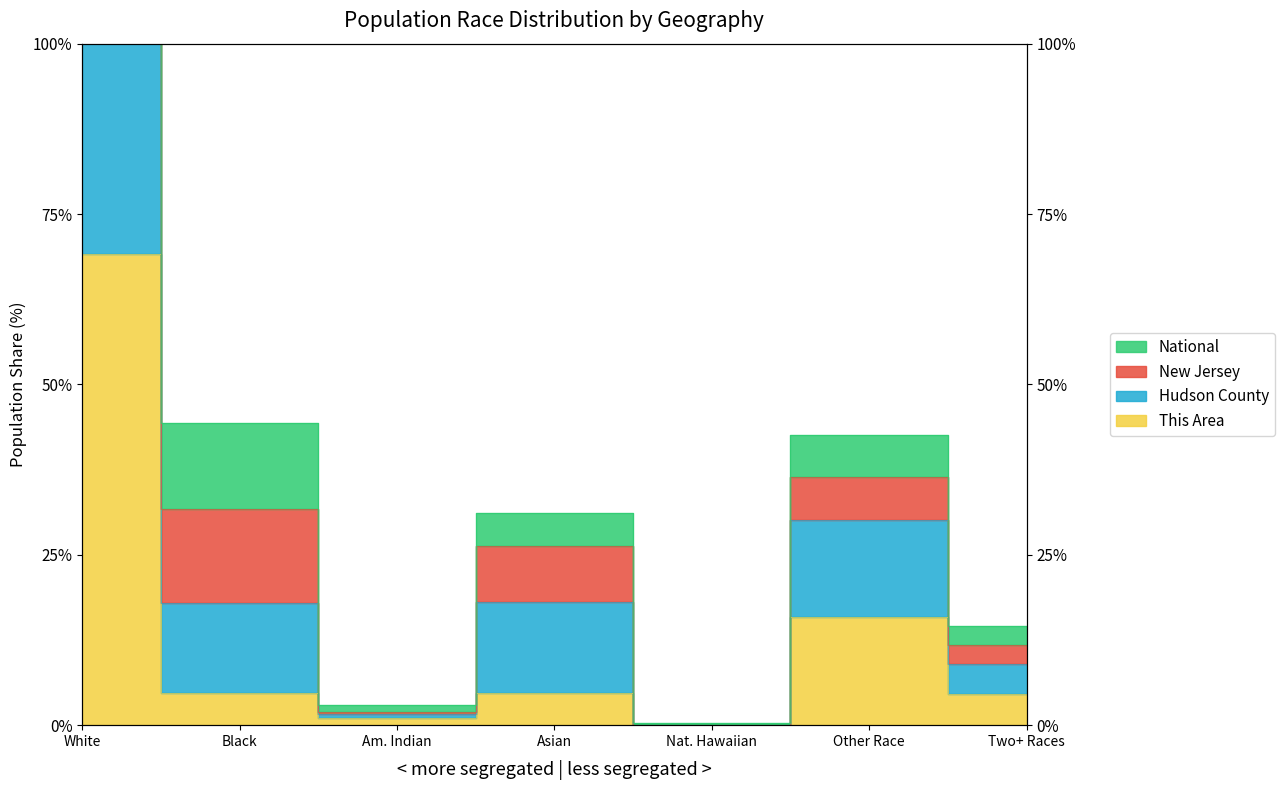

How many series are shown in this chart?

4